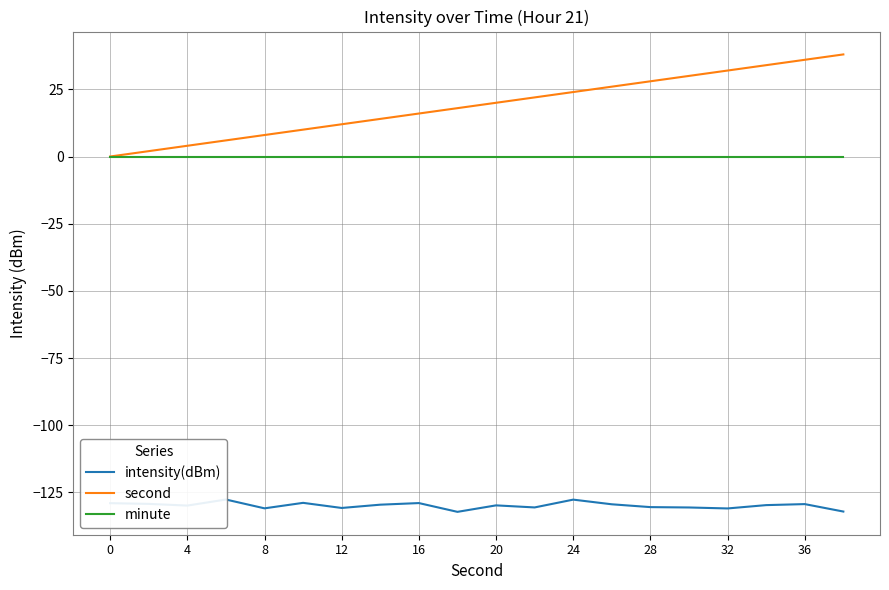

What are all the series names shown in the legend?

intensity(dBm), second, minute